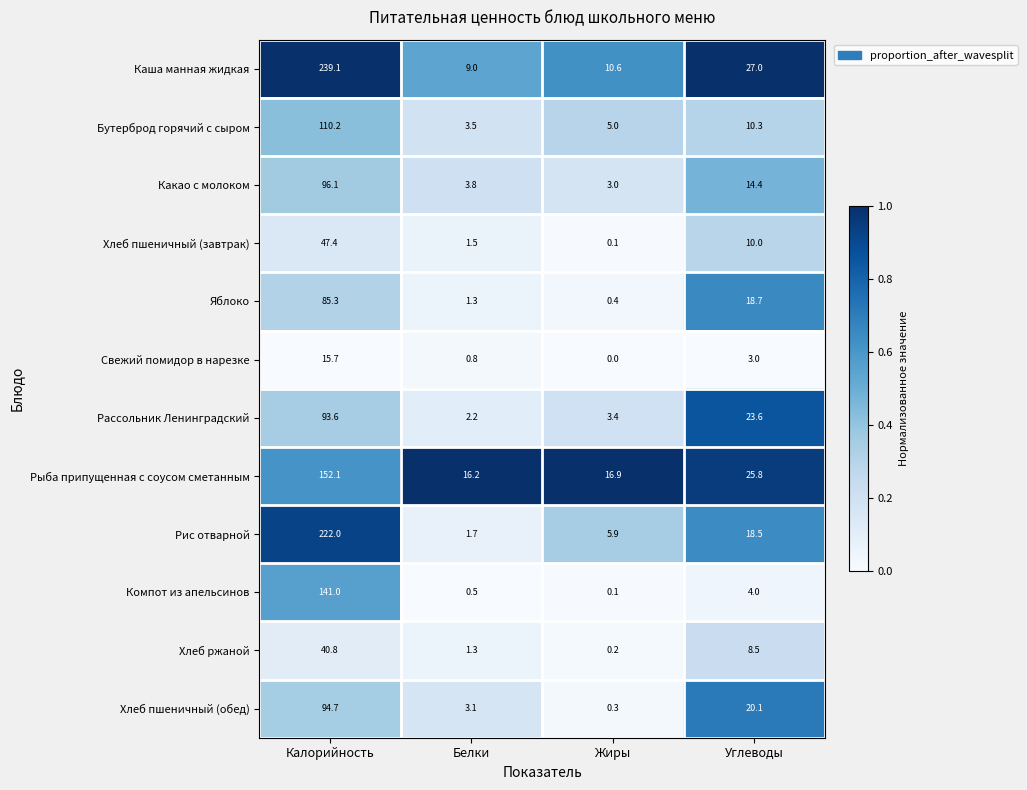

Which category has the highest value across all series?

Калорийность